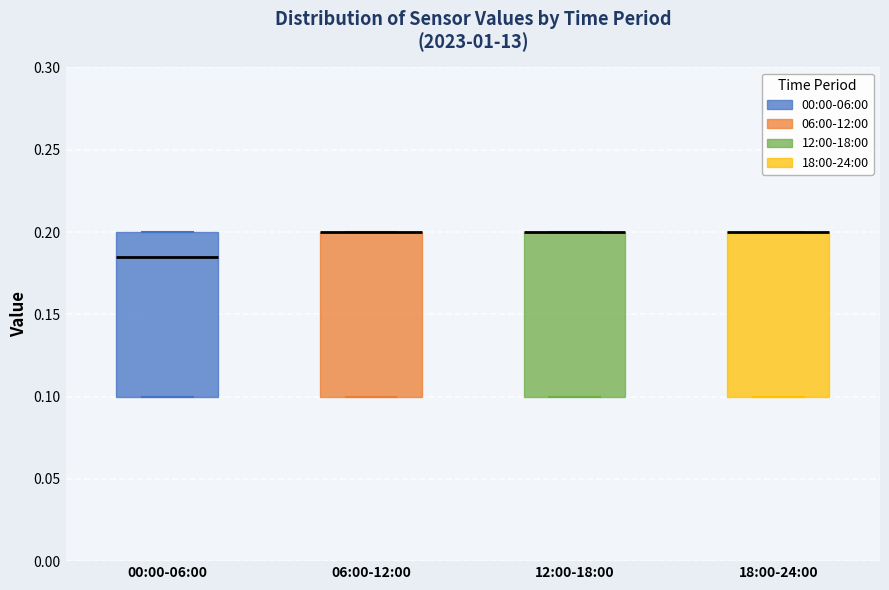

Reading left to right, read every box against the y-axis: the position of its median line, the range the box covers, and the ends of its whiskers. The values are not printed on the chart, so give them approximately, as read against the axis.

00:00-06:00: median 0.185, box 0.100 to 0.200, whiskers 0.100 to 0.200
06:00-12:00: median 0.200 (drawn on the box's upper edge), box 0.100 to 0.200, whiskers 0.100 to 0.200
12:00-18:00: median 0.200 (drawn on the box's upper edge), box 0.100 to 0.200, whiskers 0.100 to 0.200
18:00-24:00: median 0.200 (drawn on the box's upper edge), box 0.100 to 0.200, whiskers 0.100 to 0.200